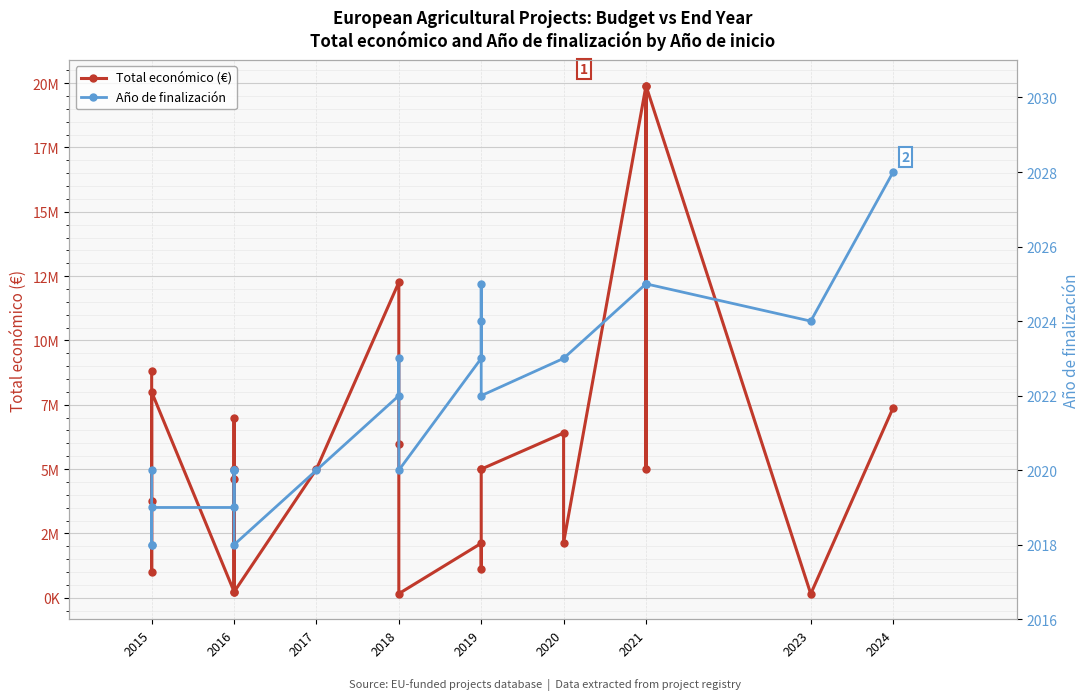

What position from the right is 18?

6